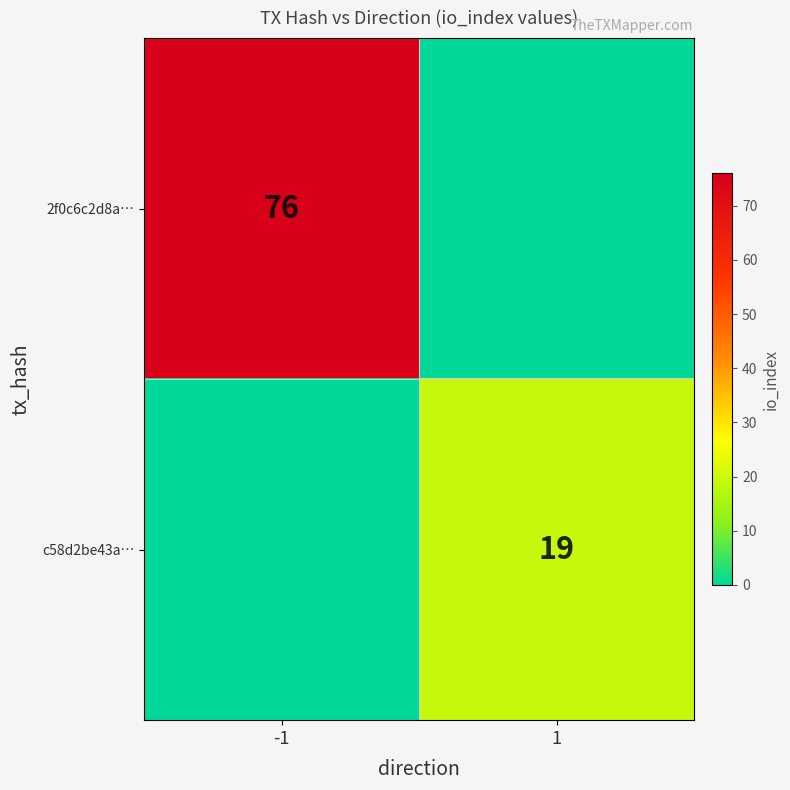

What is the spread (max minus min) of values at 1?

19